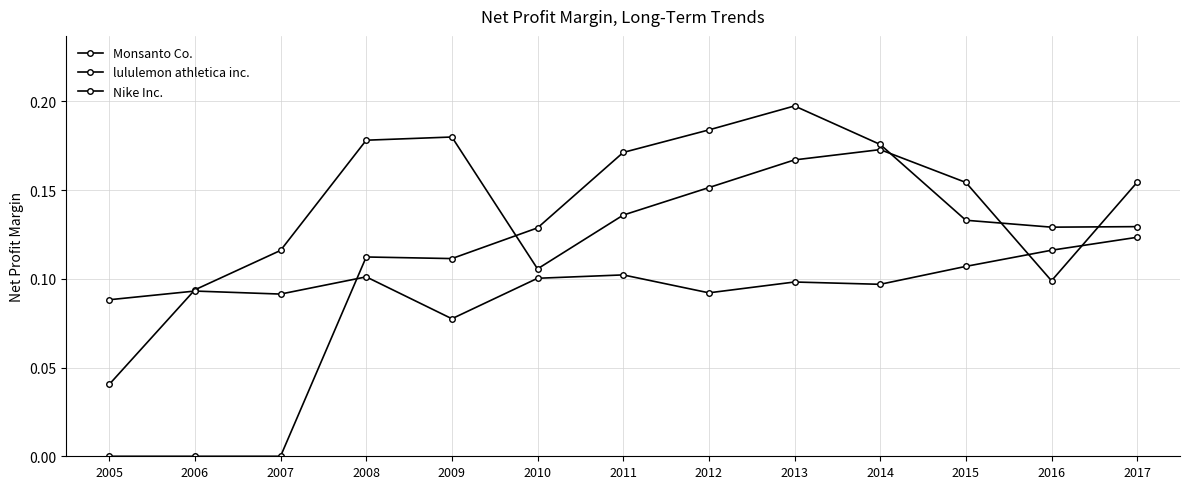

The lululemon athletica inc. series shows 0.1 at 2015. True or false?

True